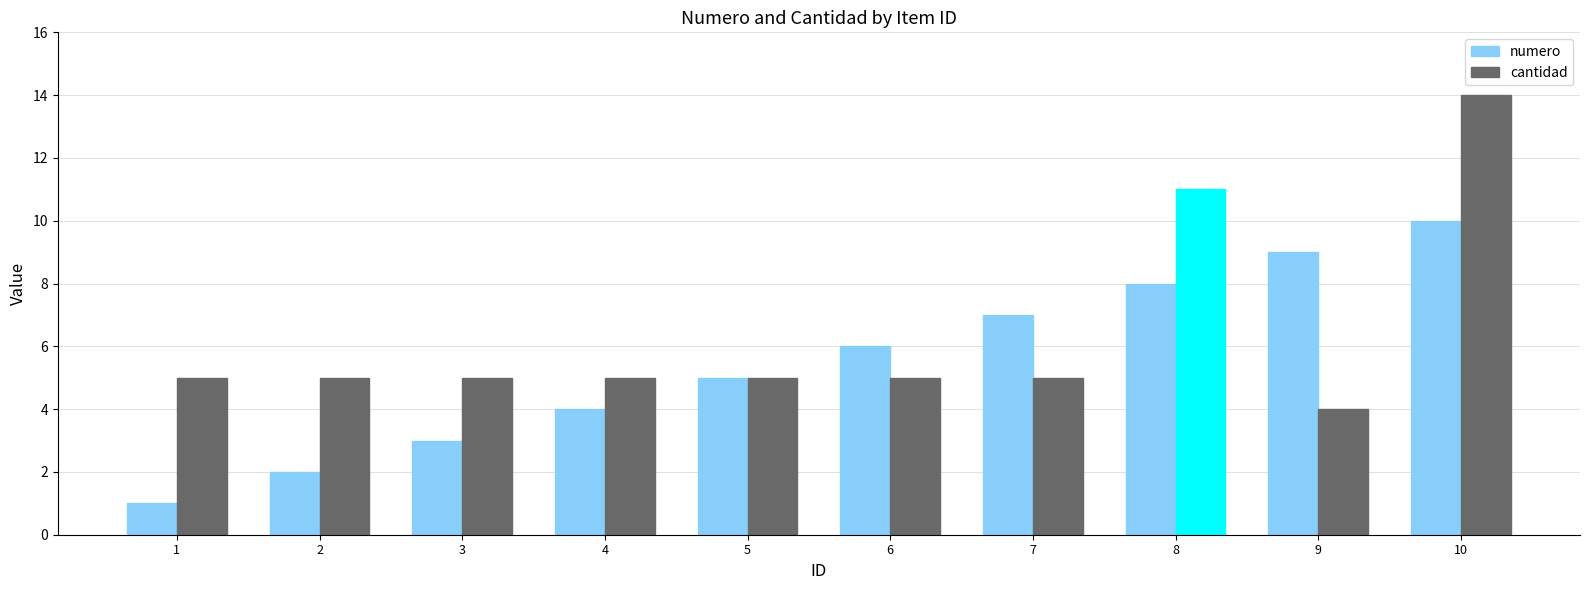

At how many categories does at least one series exceed 1?

10